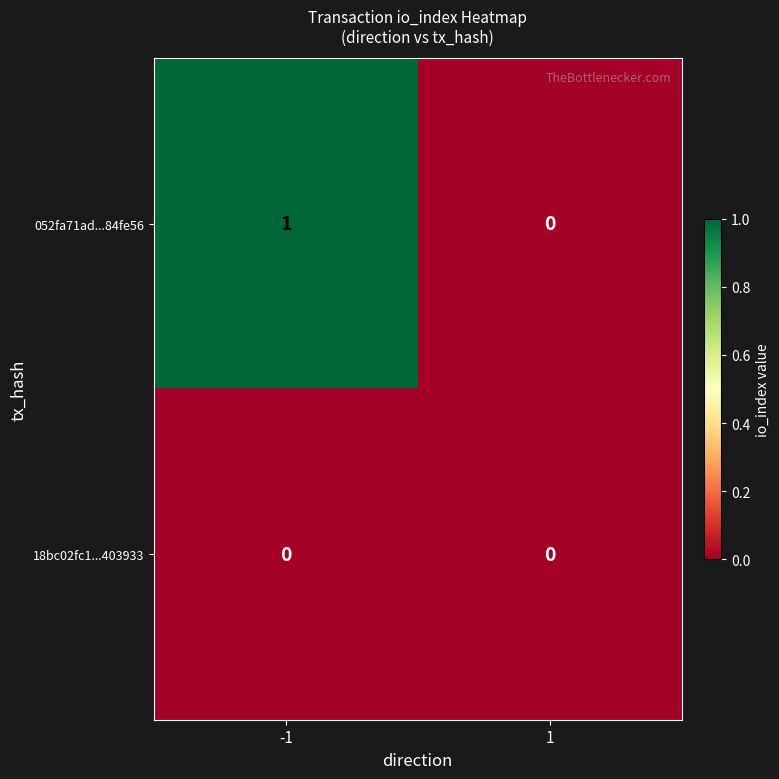

Which series changed the most between -1 and 1?

052fa71ad...84fe56